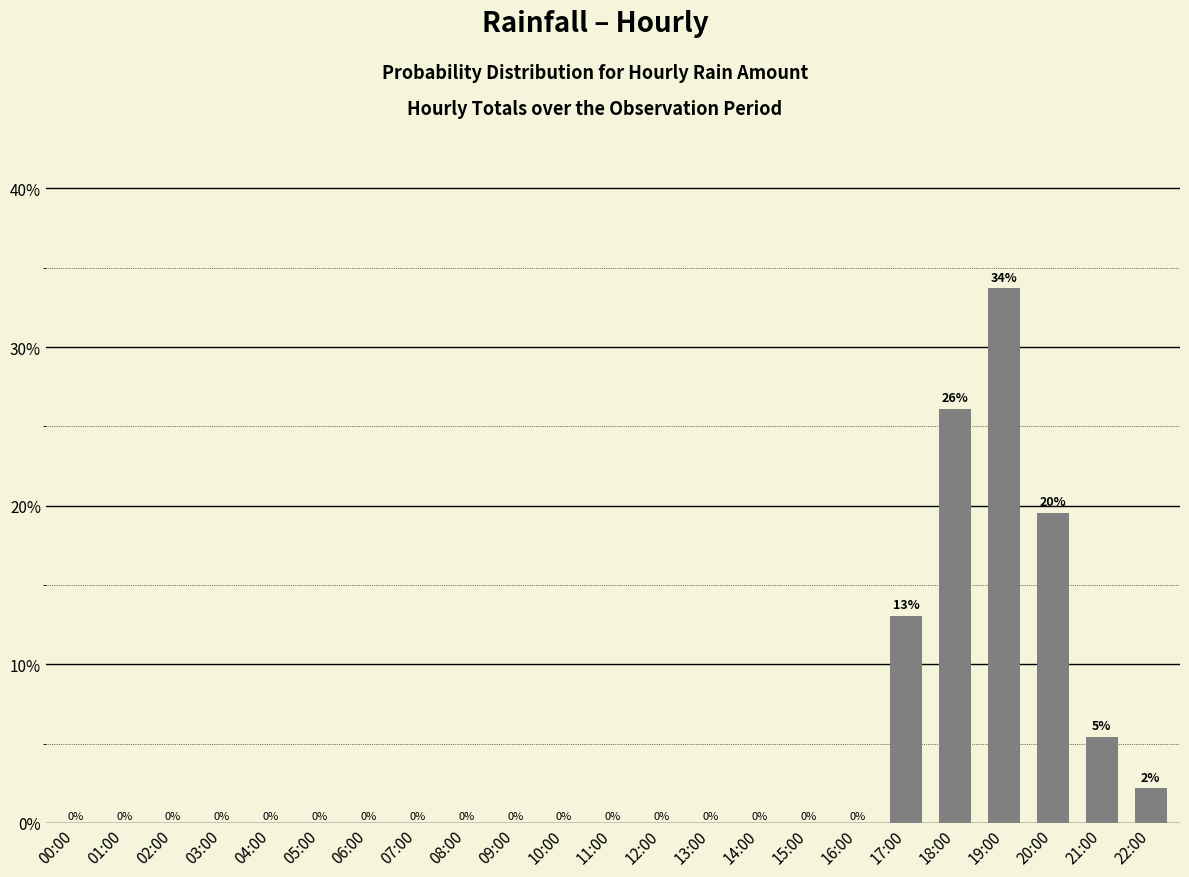

Which label corresponds to the largest value in the chart?

19:00